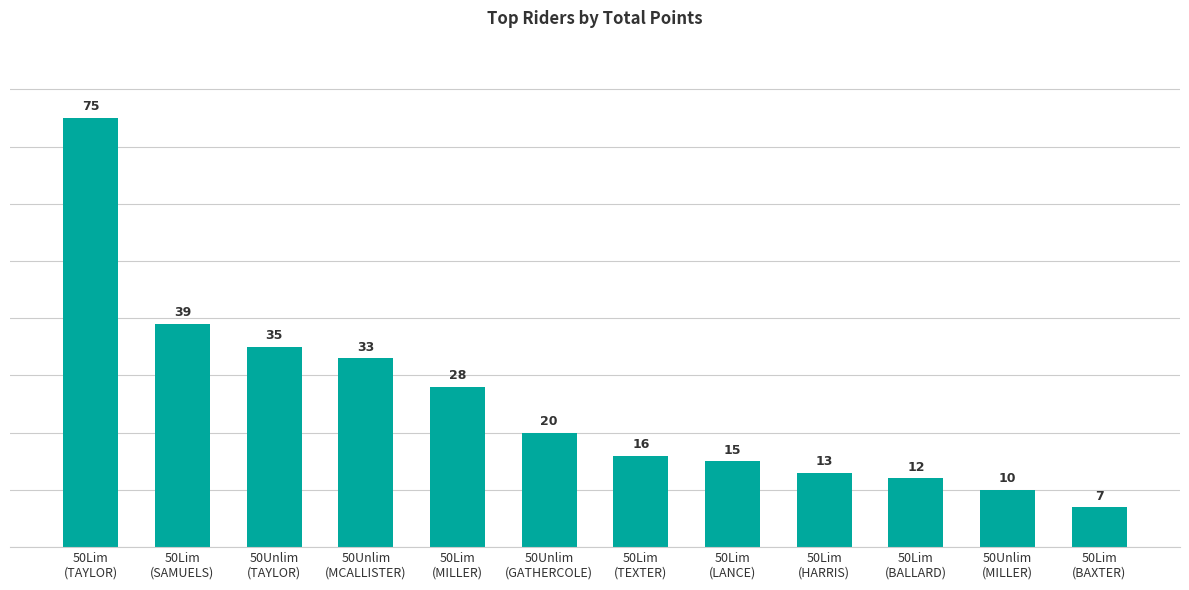

What is the difference between the maximum and minimum values?

68